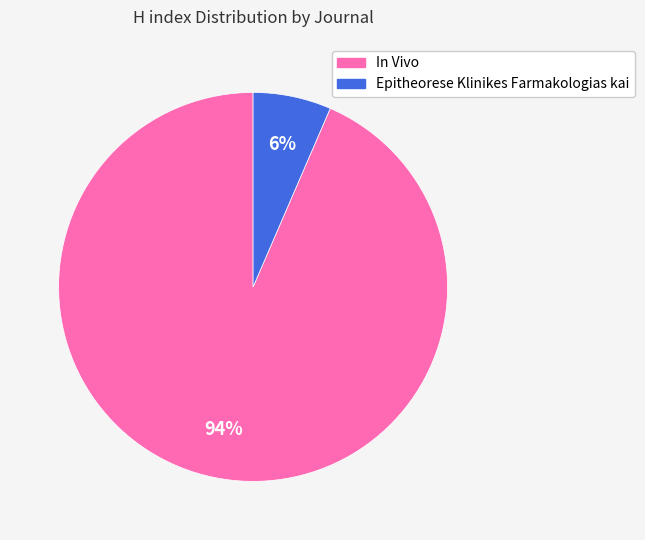

The Epitheorese Klinikes Farmakologias kai slice represents 6% of the pie. True or false?

True